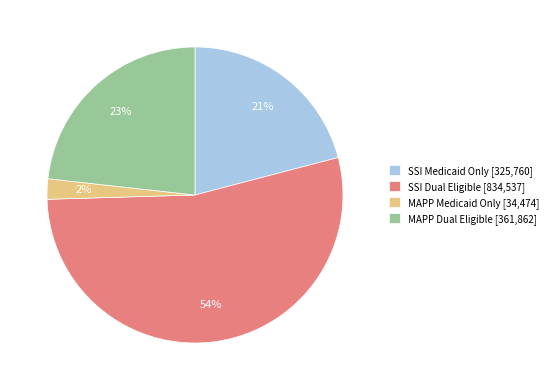

Which has a higher value, SSI Medicaid Only or MAPP Dual Eligible?

MAPP Dual Eligible